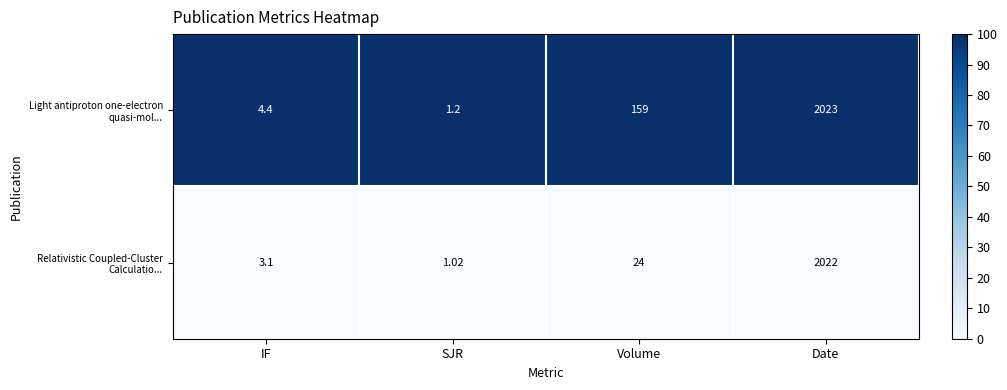

How many data points does each series have?

4